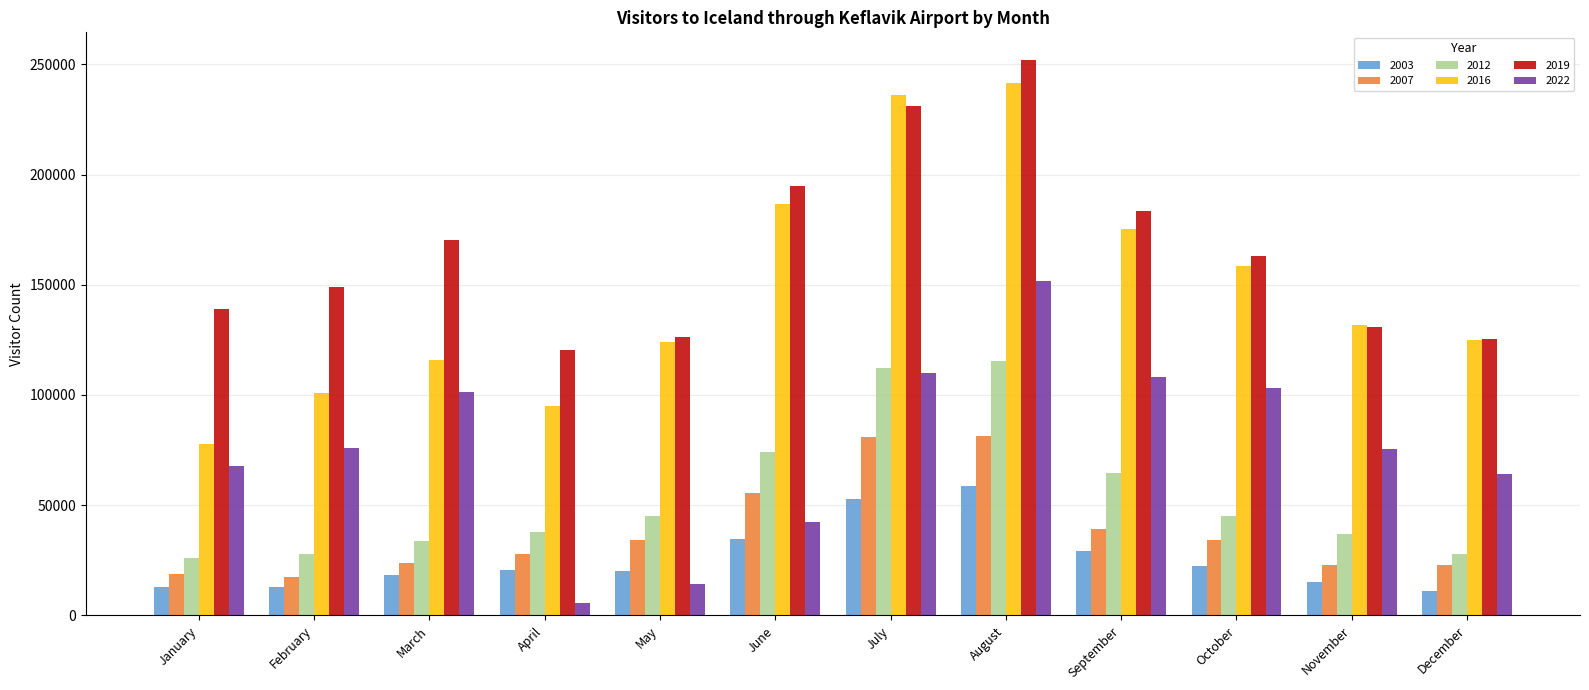

What is the approximate value of 2019 at November, to the nearest 50?

131050